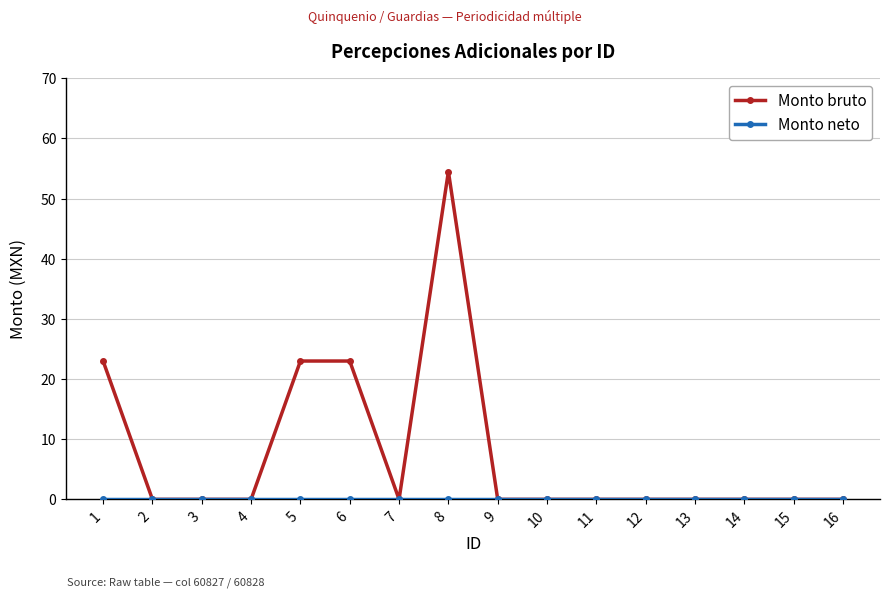

True or false: Monto bruto has a value of -19.0 at 15.

False